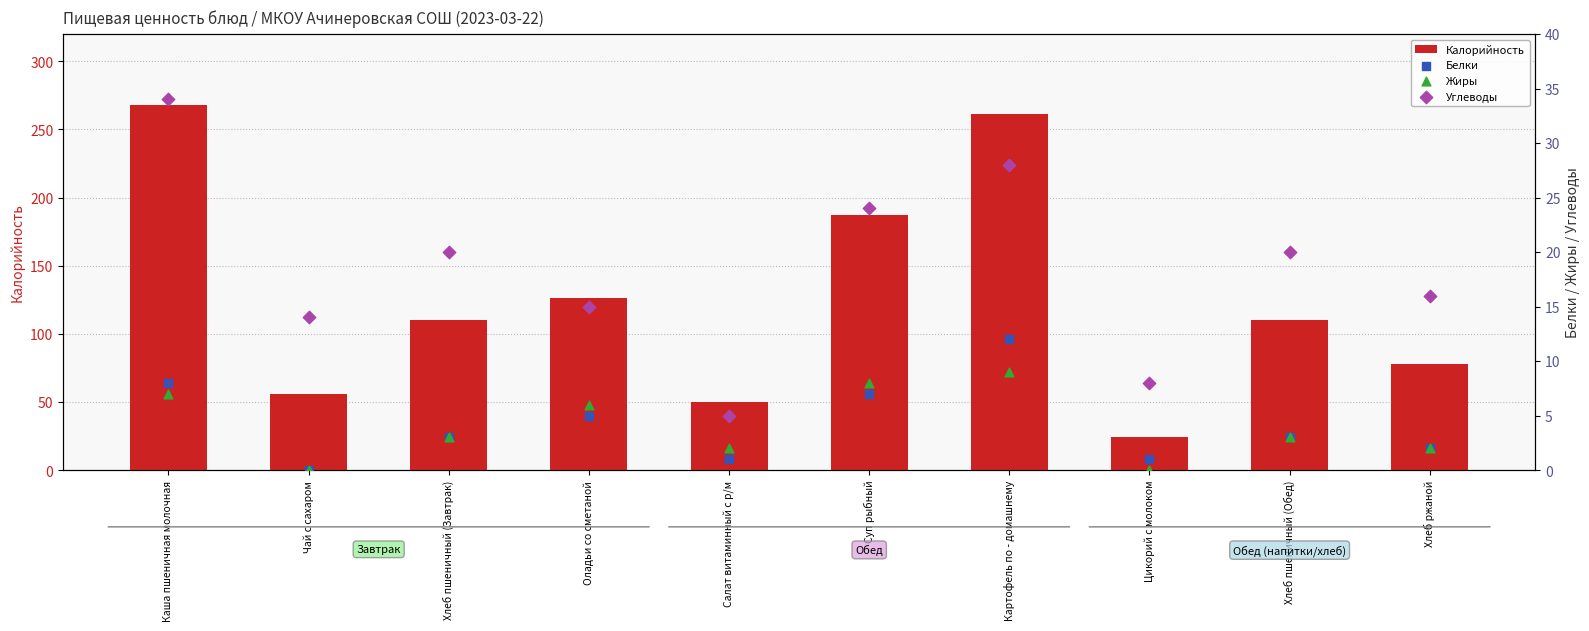

Which series contains the highest Y value?

Калорийность